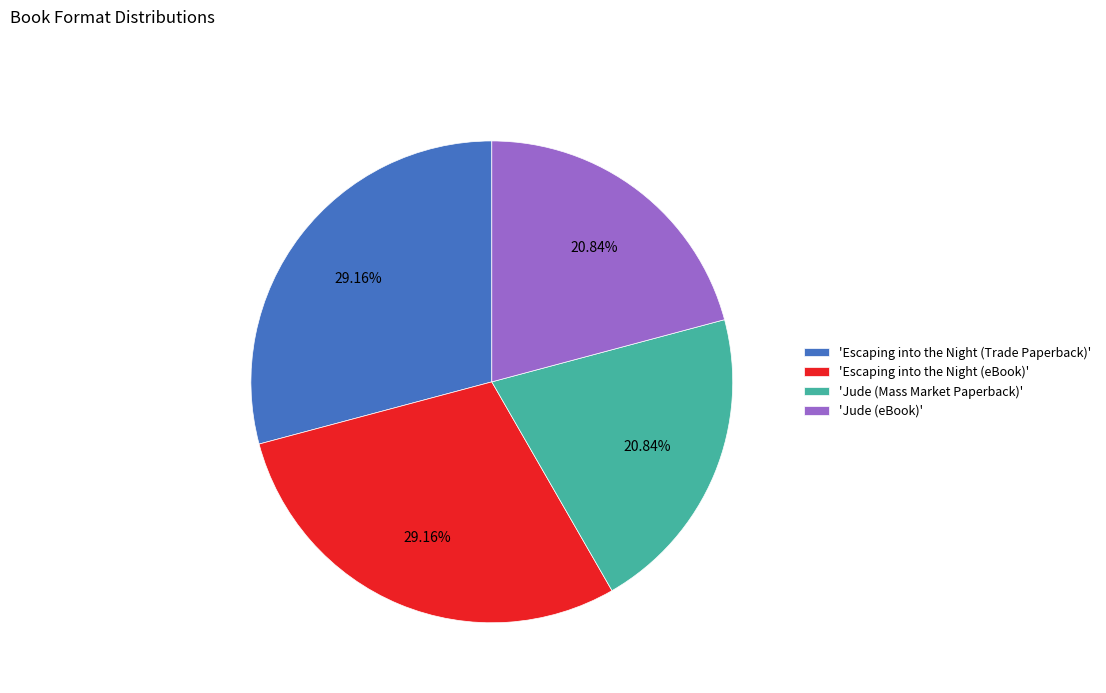

Which has a higher value, 'Escaping into the Night (Trade Paperback)' or 'Jude (Mass Market Paperback)'?

'Escaping into the Night (Trade Paperback)'